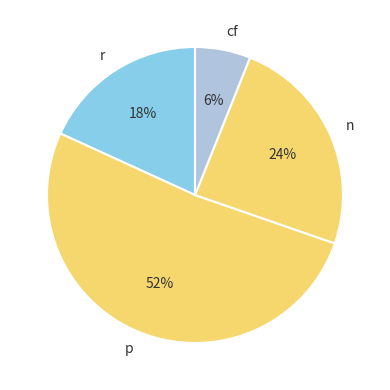

Count the number of slices in the pie.

4